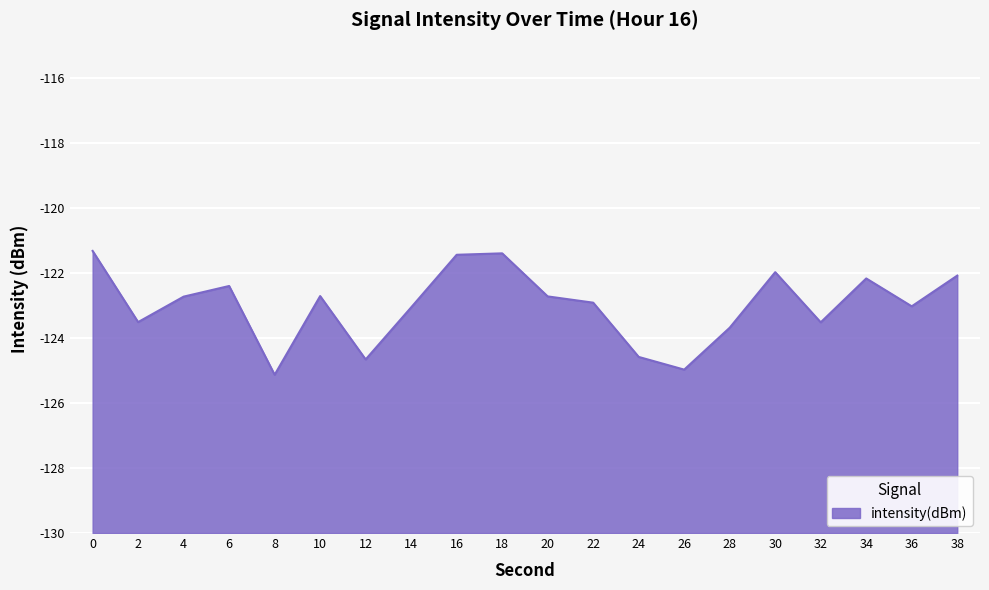

The chart shows a value of -67.4 at 12. True or false?

False